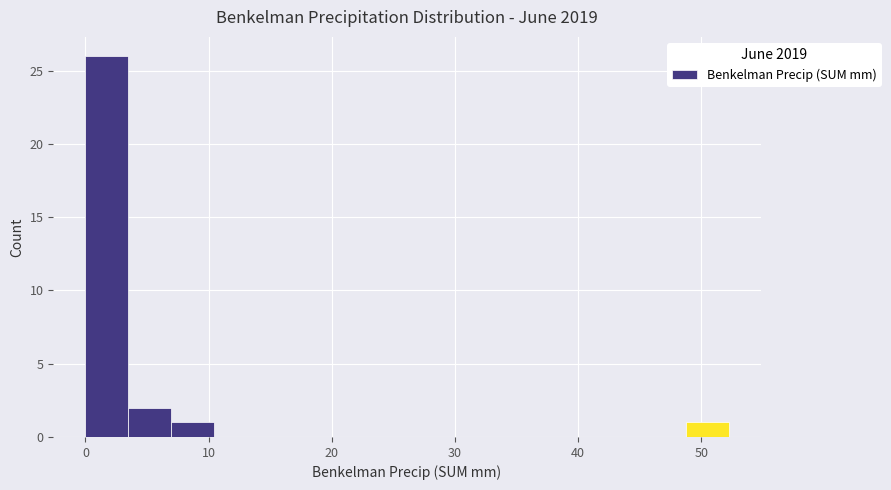

Around what value on the x-axis is the tallest bar? Give the approximate position of its centre, as read against the axis.

2